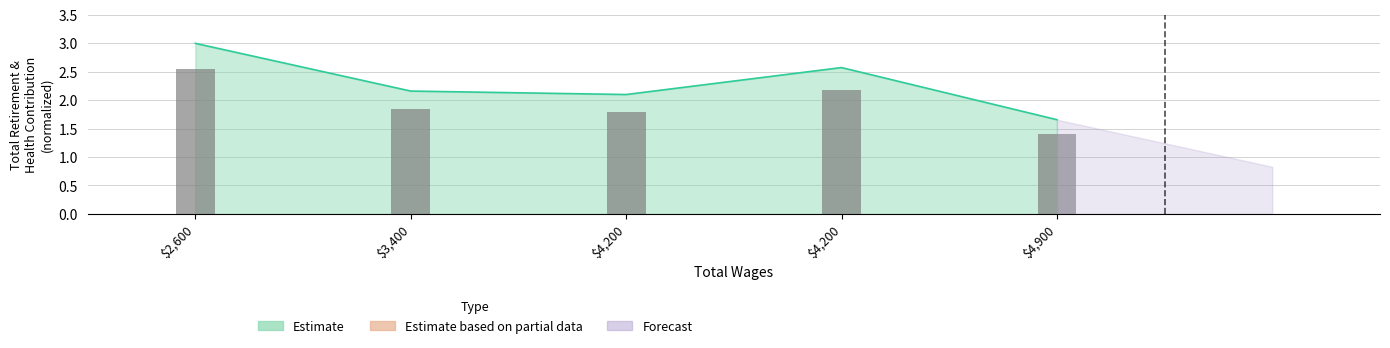

Is it true that the value at $4,200 is 3.9?

False